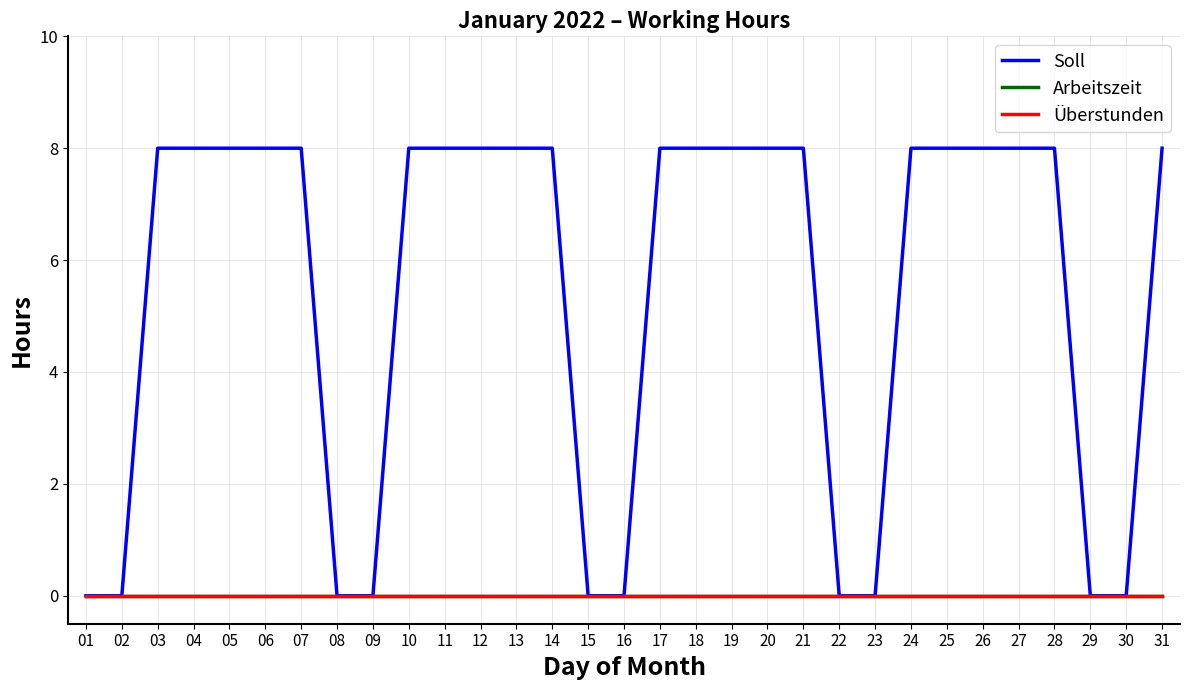

Does the chart display data point markers on the line(s)?

No